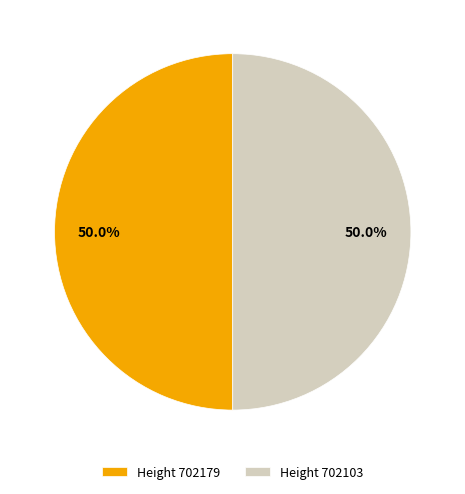

What is the total percentage of Height 702103 and Height 702179?

100.0%